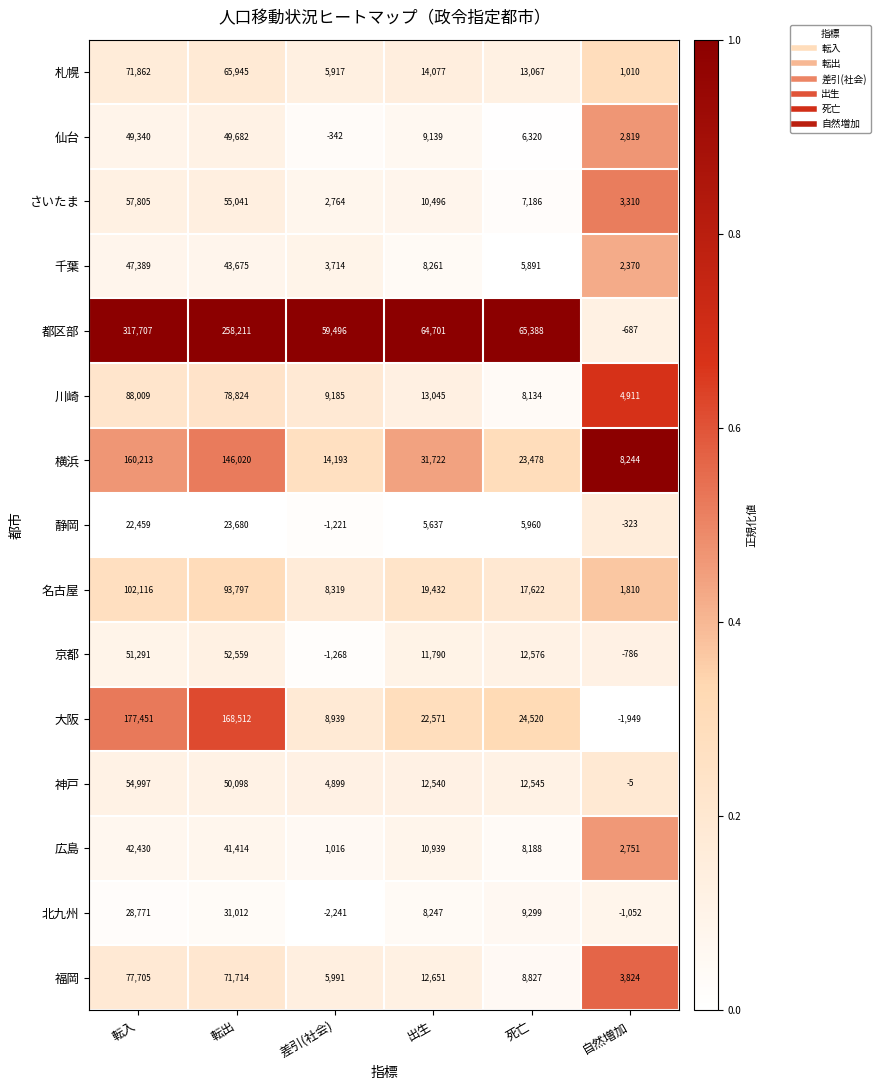

What is the maximum value shown in the chart?

317707